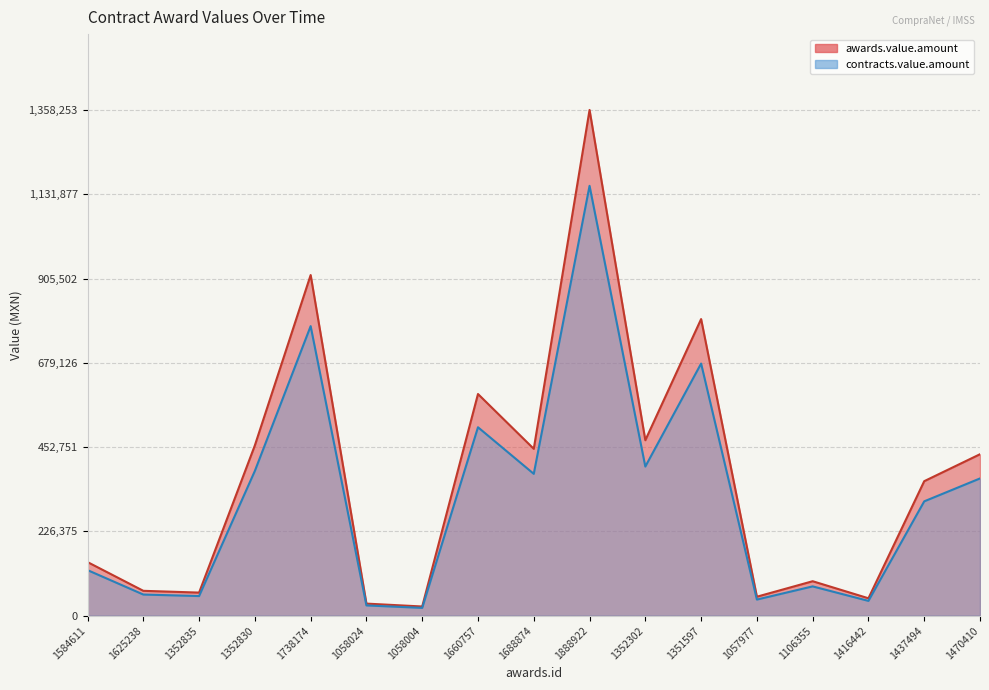

True or false: contracts.value.amount and awards.value.amount intersect in this chart.

False